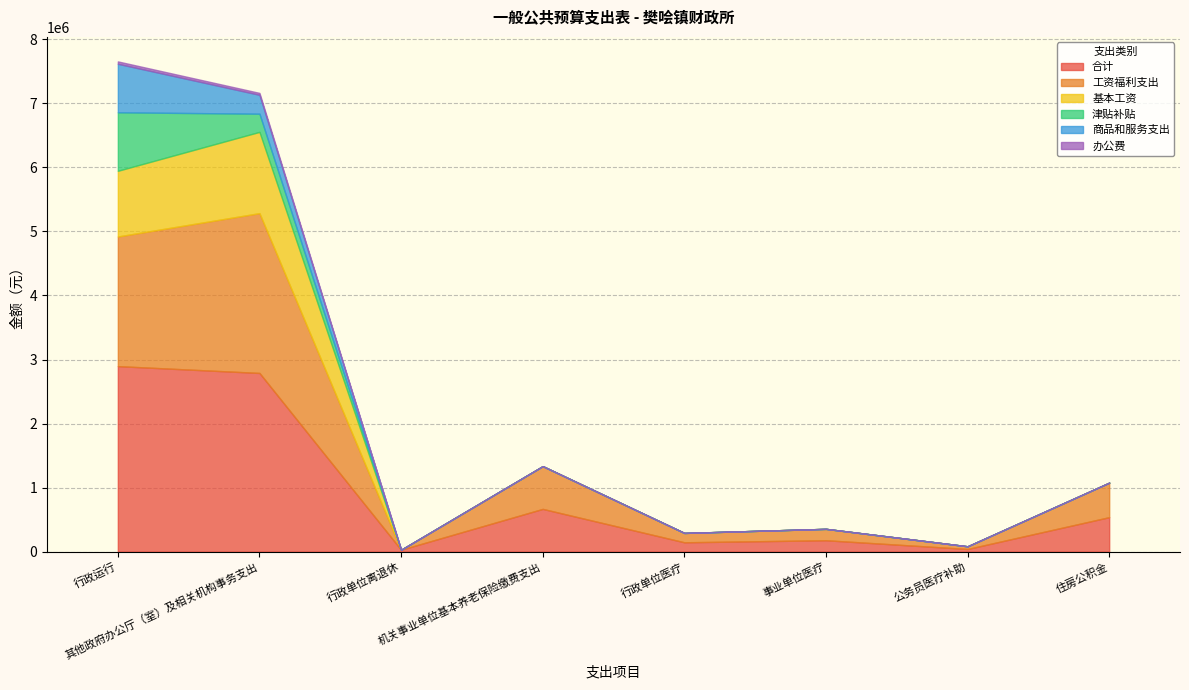

At how many categories does at least one series exceed 2241878?

2